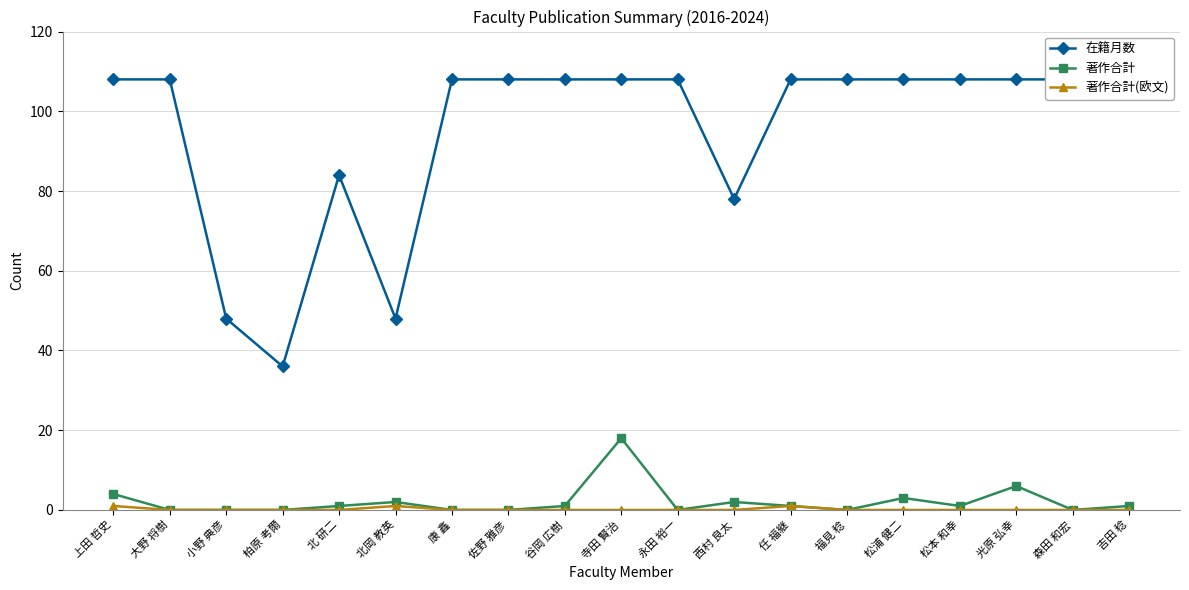

List the series in order of their peak value, highest first.

在籍月数, 著作合計, 著作合計(欧文)